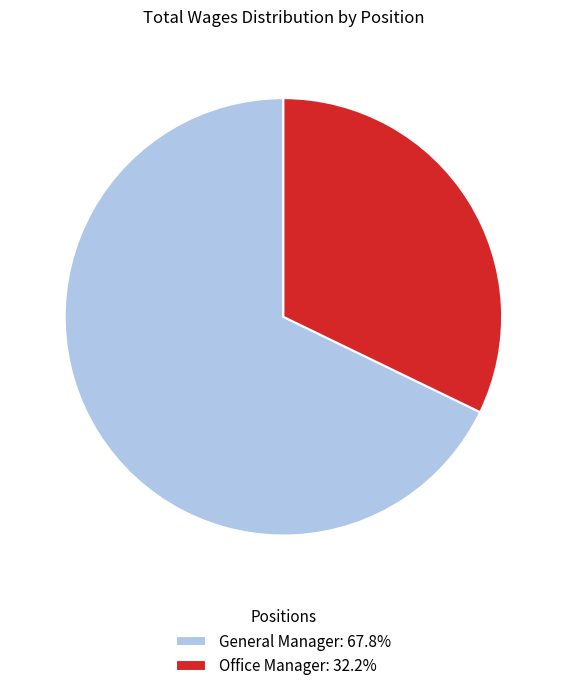

How many segments does this pie chart have?

2